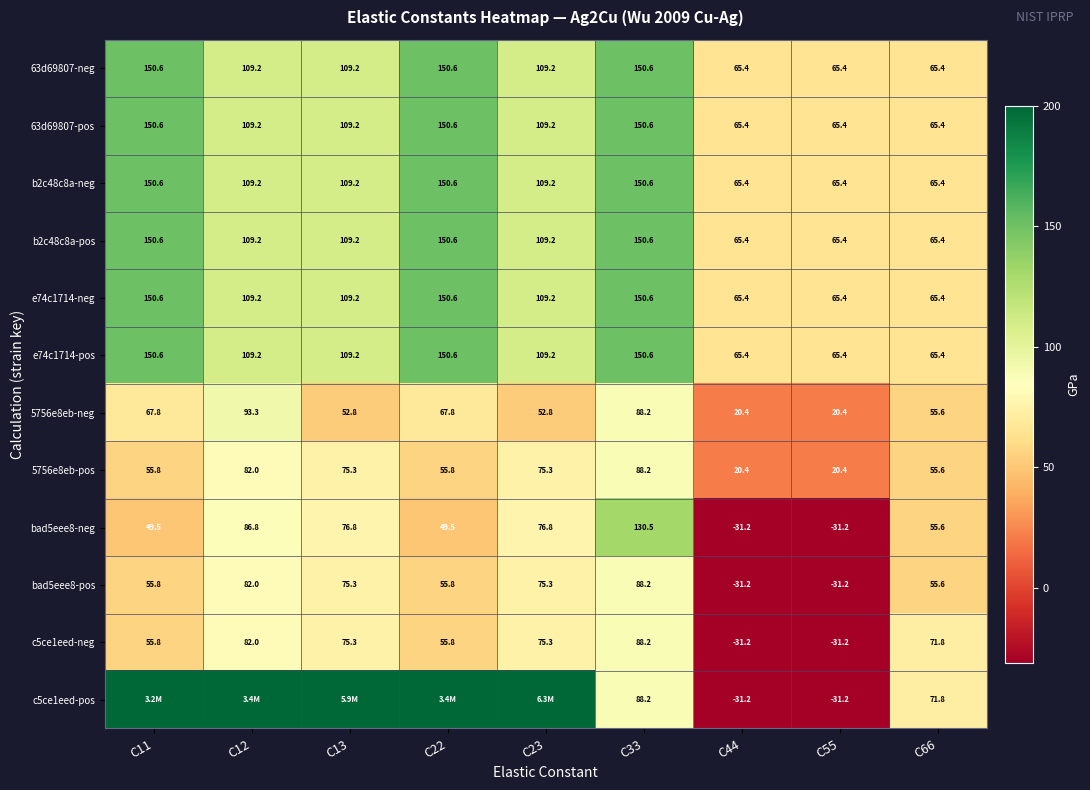

Where does the e74c1714-pos series first go above 109?

C11